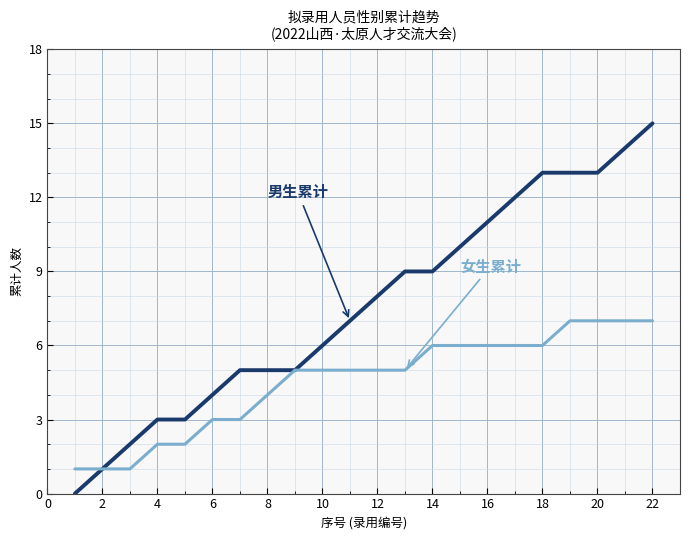

What is the maximum value shown in the chart?

15